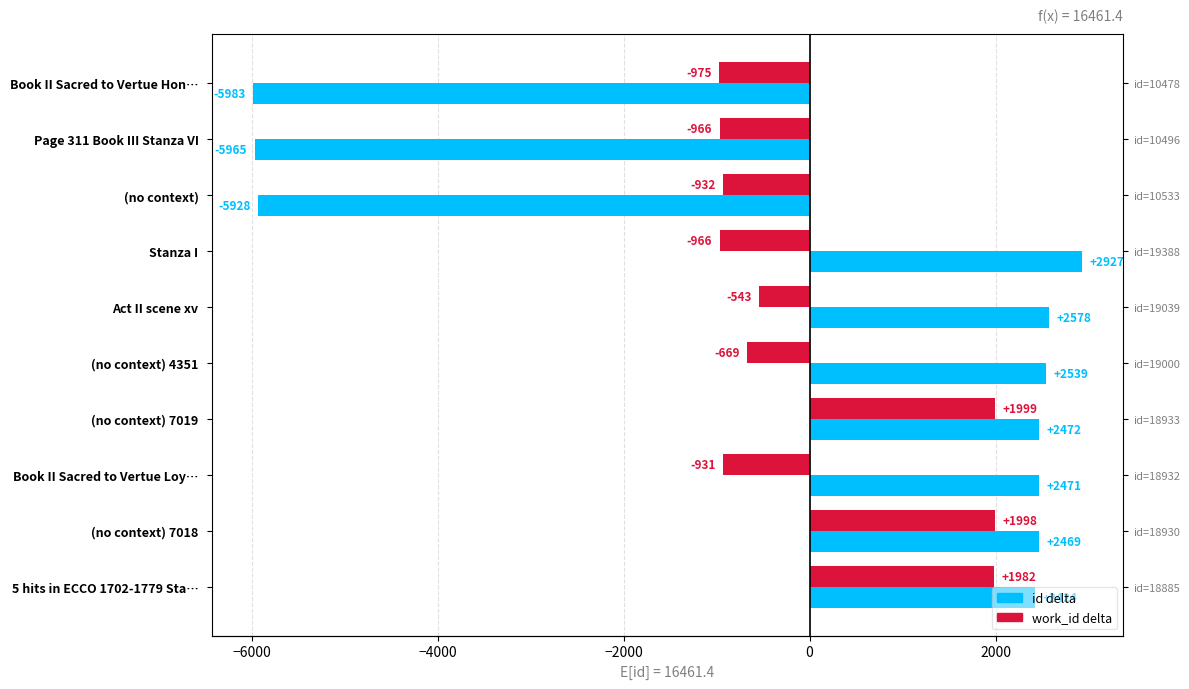

Which series has the largest range (max minus min)?

id